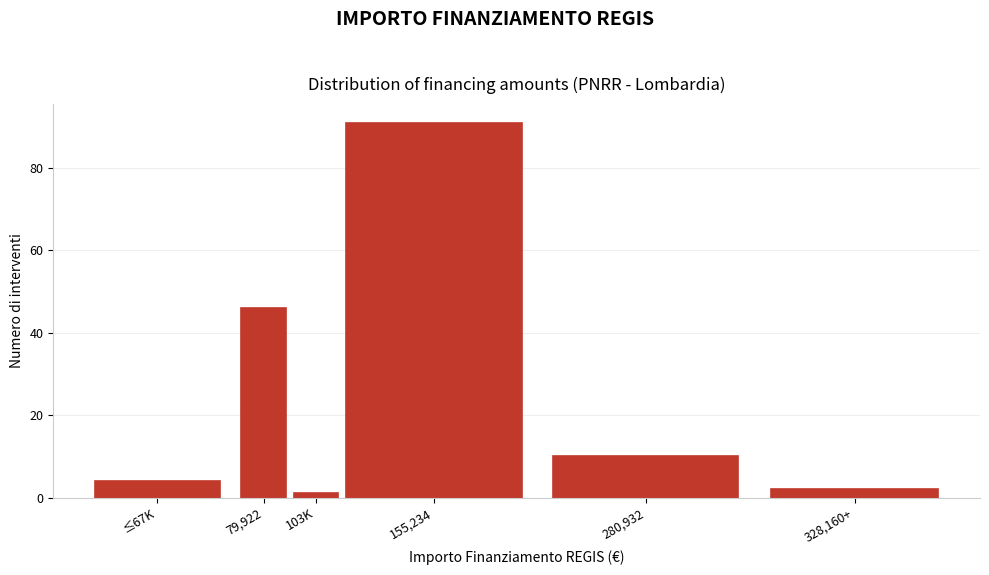

Reading left to right, transcribe all the data shown in this chart.

≤67K=4	79,922=46	103K=1	155,234=91	280,932=10	328,160+=2